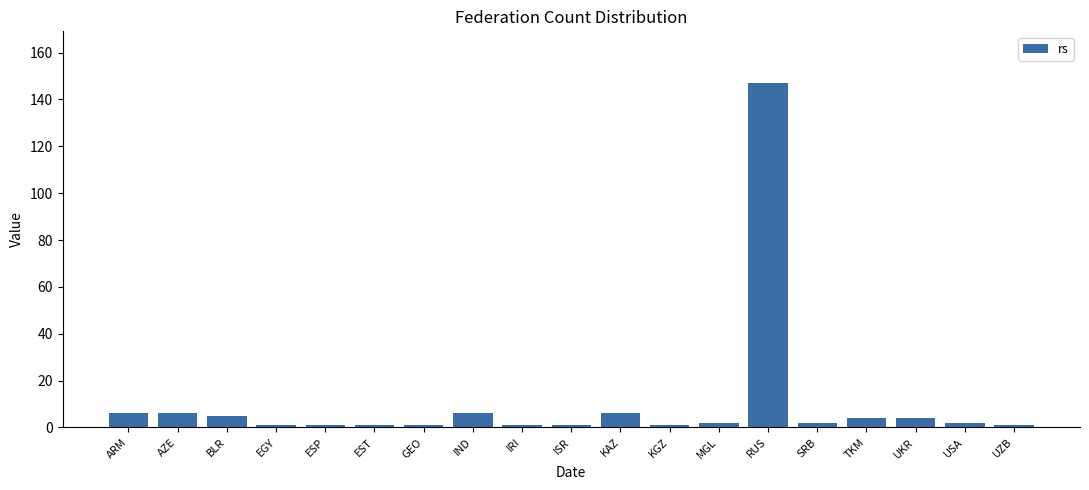

Reading left to right, list all the values displayed in this chart.

ARM=6	AZE=6	BLR=5	EGY=1	ESP=1	EST=1	GEO=1	IND=6	IRI=1	ISR=1	KAZ=6	KGZ=1	MGL=2	RUS=147	SRB=2	TKM=4	UKR=4	USA=2	UZB=1